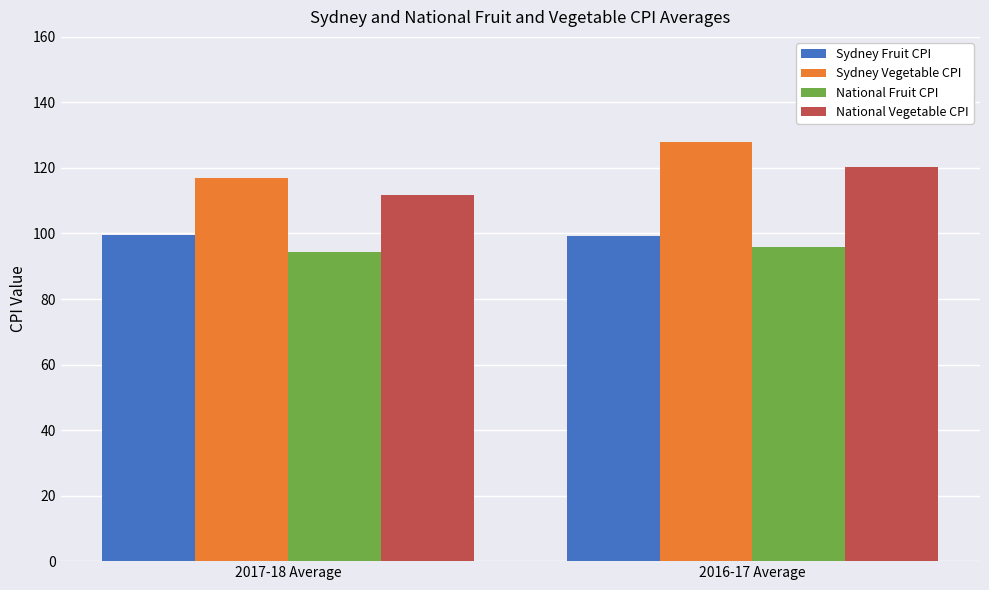

What is the total value across all series at 2017-18 Average?

422.6